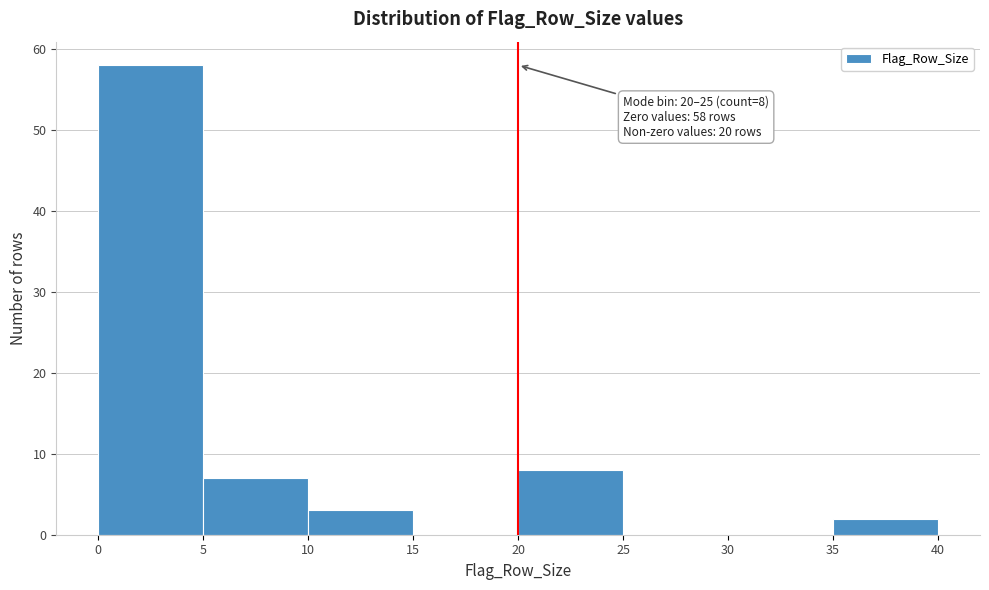

Over which range of the x-axis is the bar tallest?

0 to 5